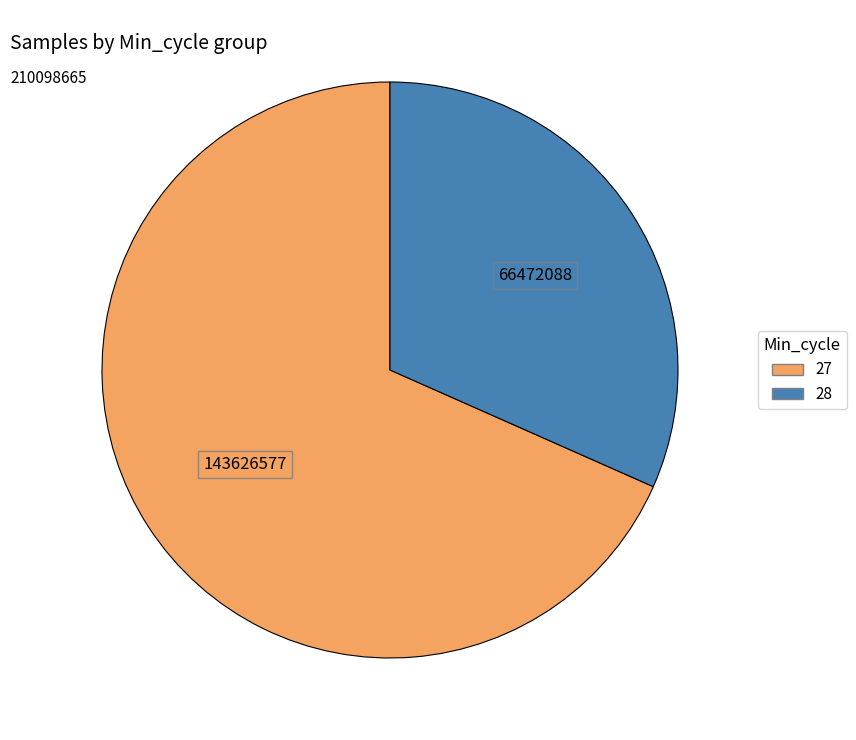

Is there any slice that represents more than half of the pie?

Yes